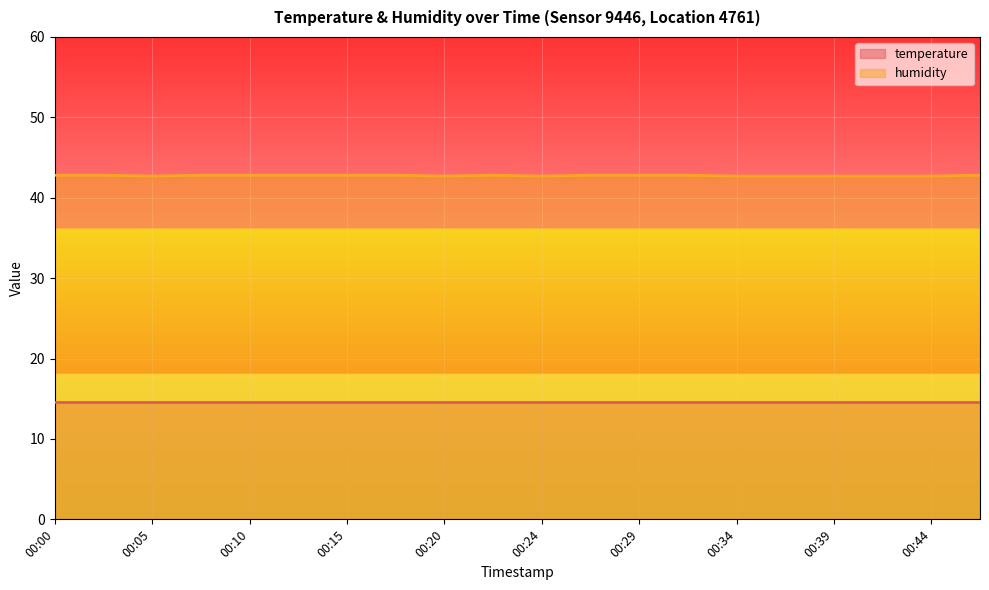

Does the chart display data point markers on the line(s)?

No